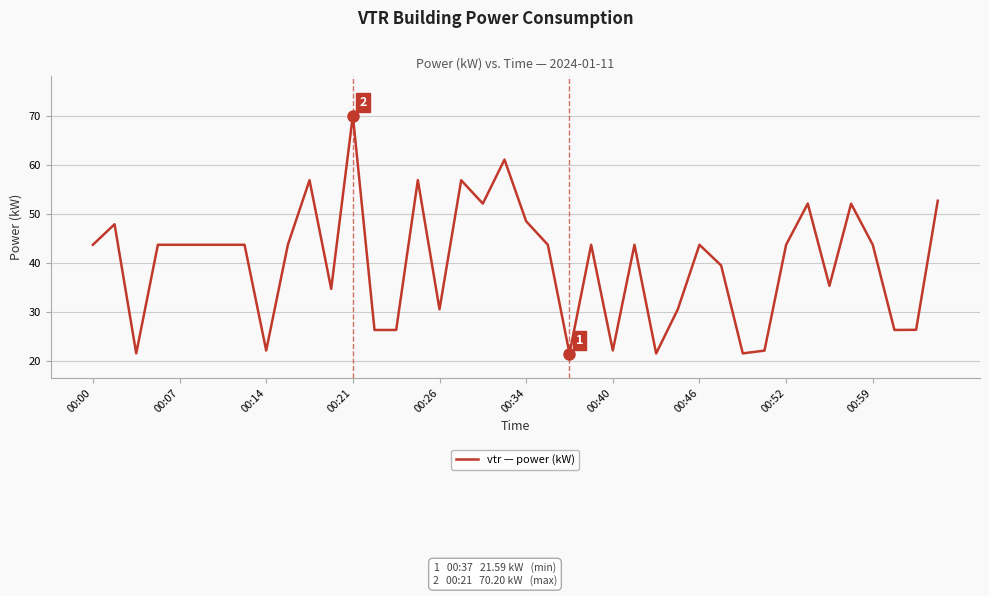

What is the minimum value shown in the chart?

21.6